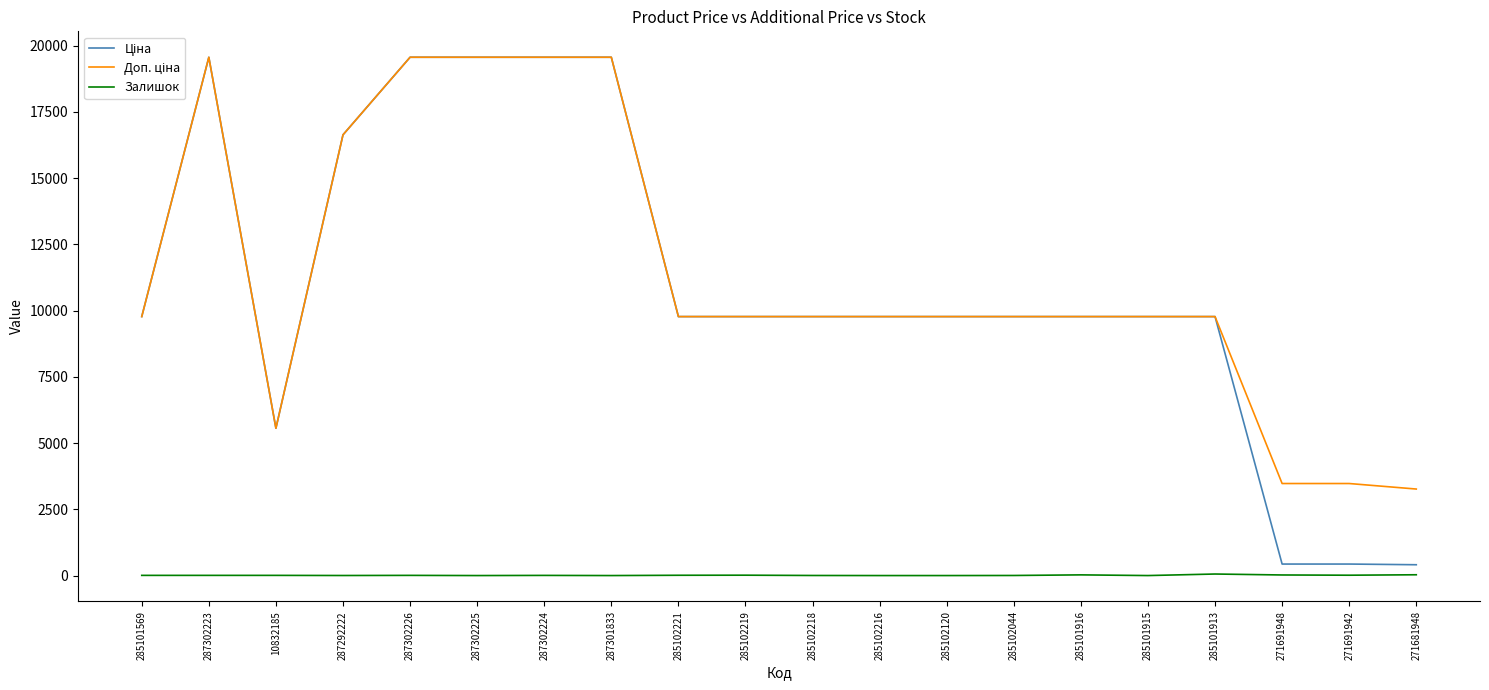

The value of Залишок at 287302225 is 0.0. True or false?

True